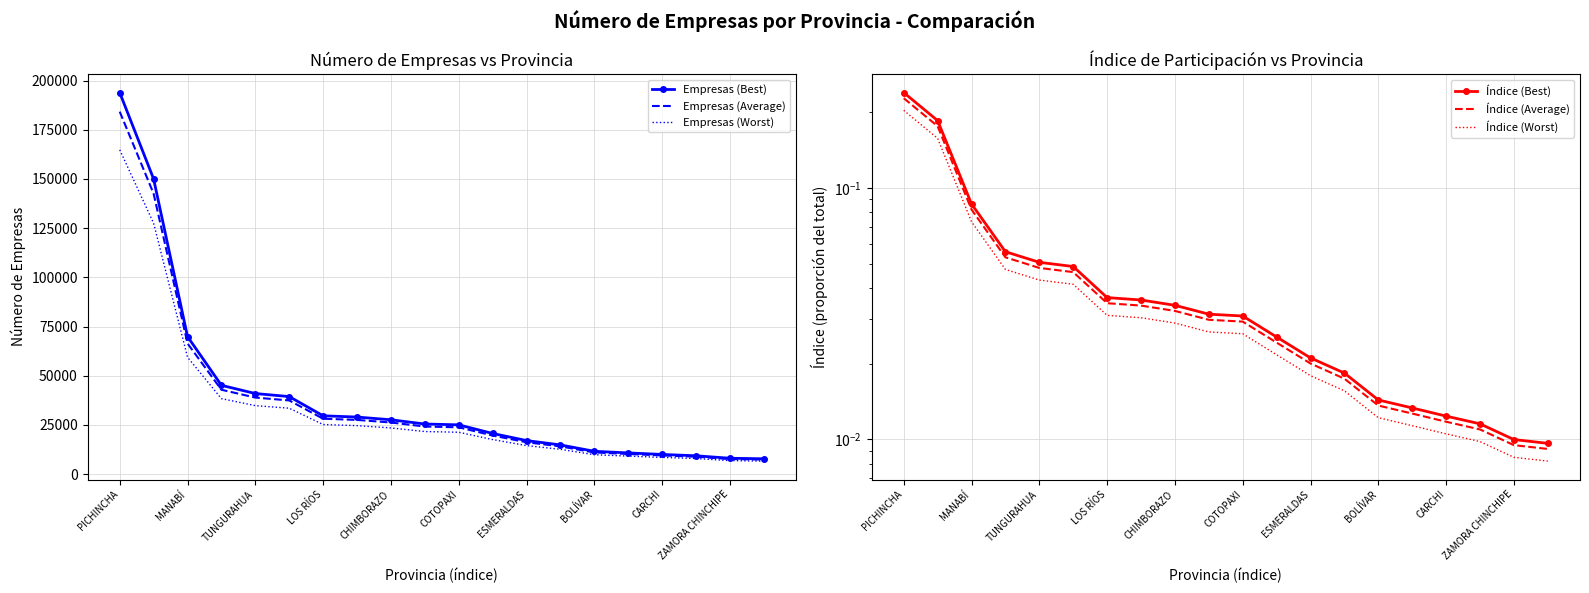

Which series has the widest spread of values?

Empresas (Best)